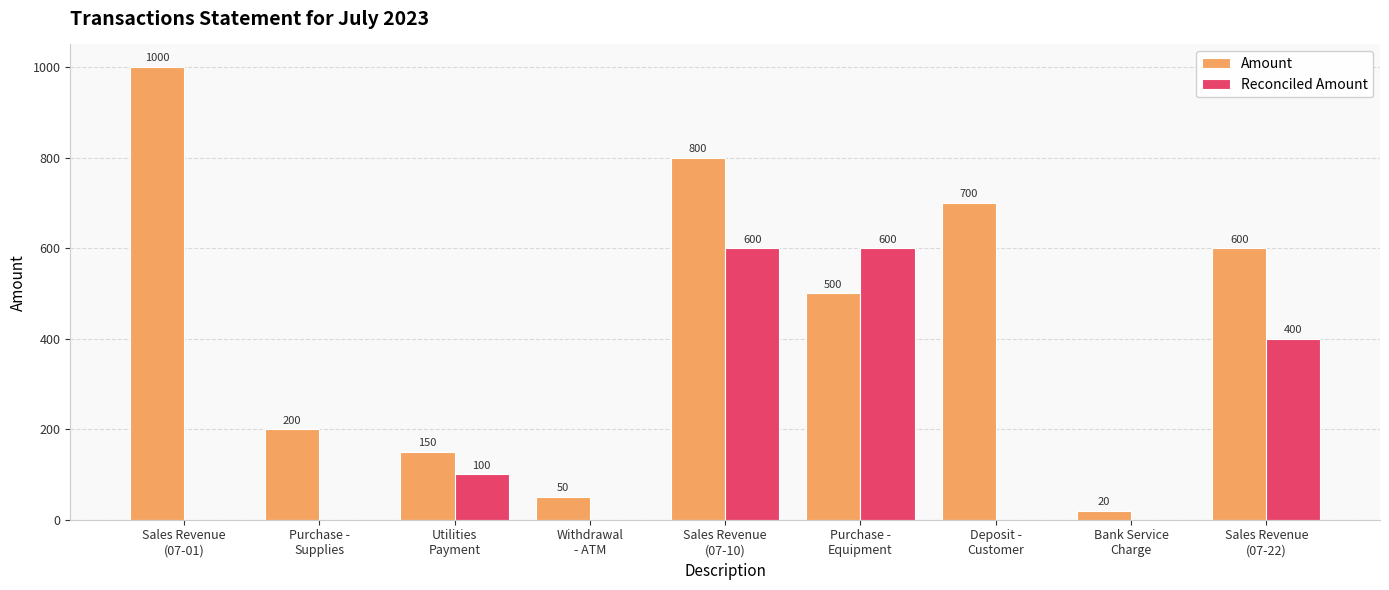

Which series has the largest total across all categories?

Amount